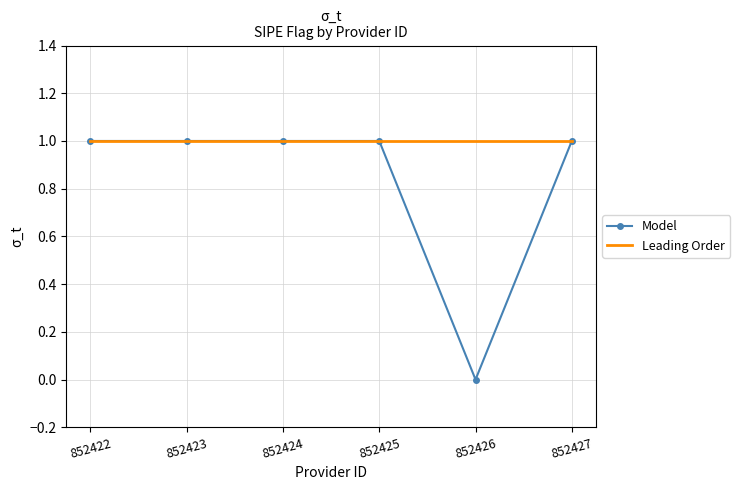

Which category has the lowest value across all series?

852426